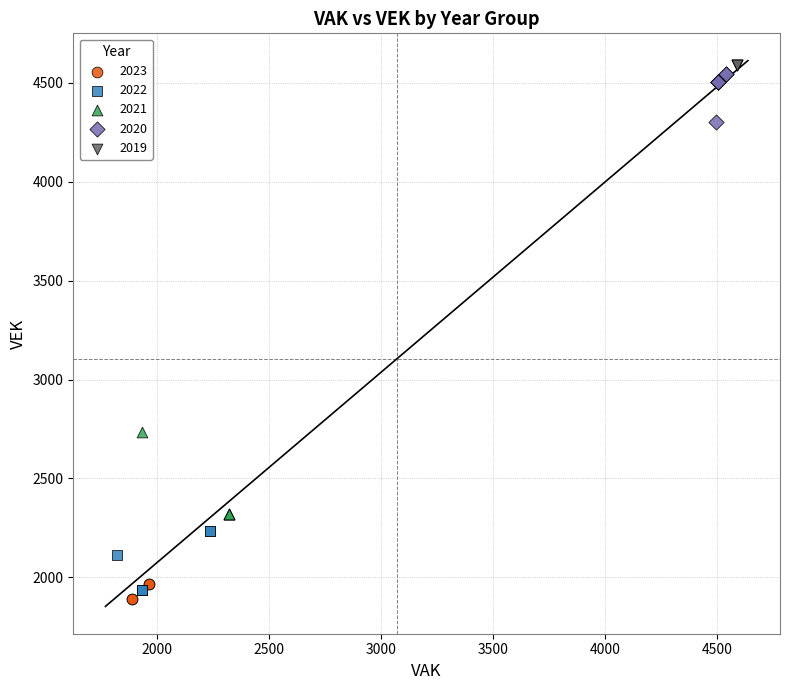

Which series contains the lowest Y value?

2023